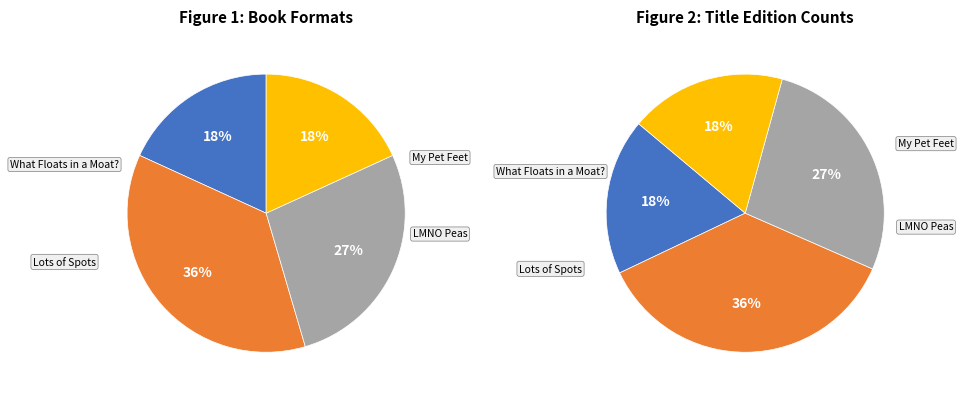

To the nearest percent, what is the average slice percentage?

25%